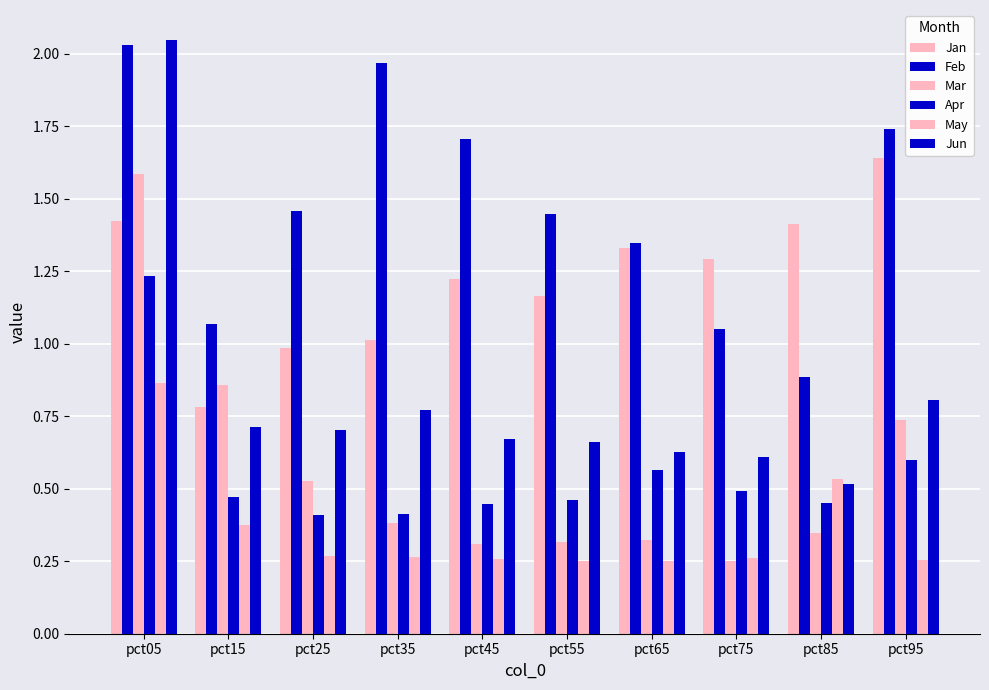

What is the smallest value displayed?

0.3